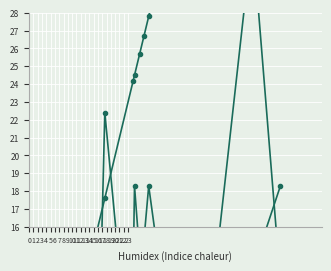

What is the total value across all series at 13?

74.1